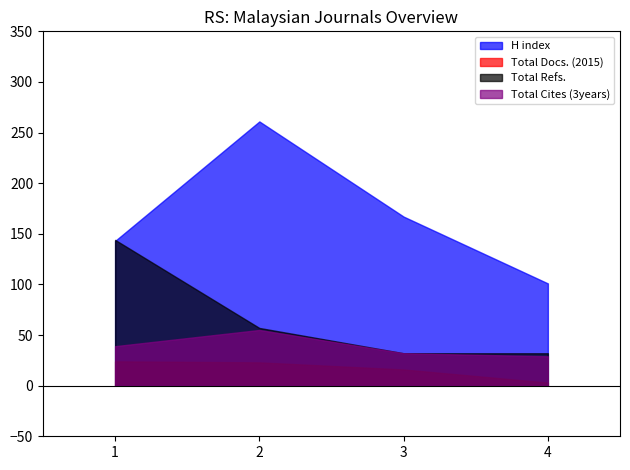

What is the difference between the maximum and minimum values in the Total Cites (3years) series?

26